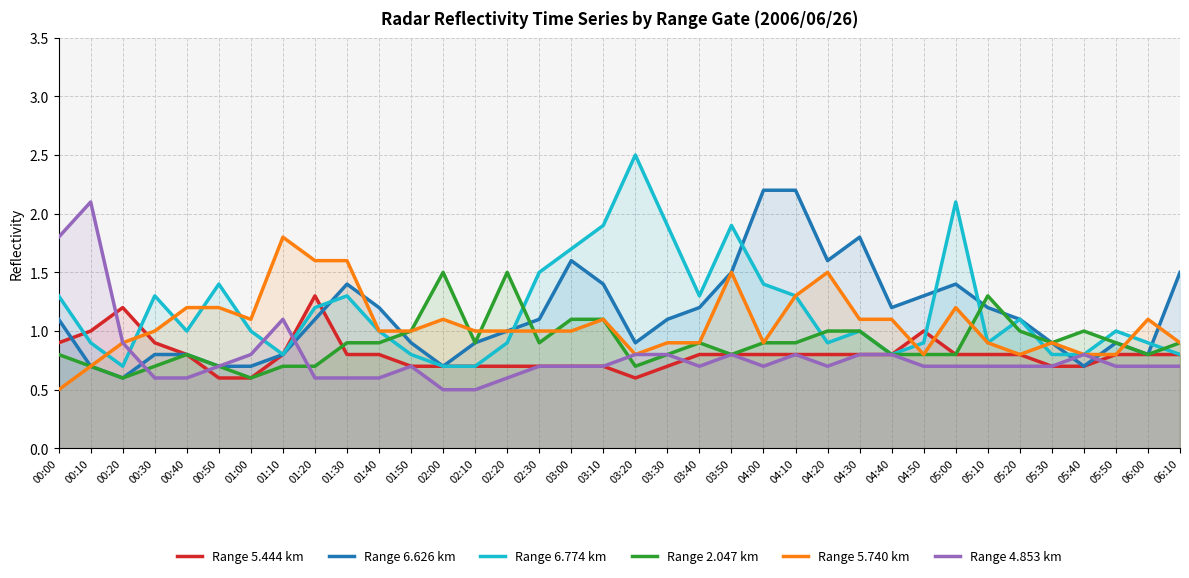

Which label corresponds to the largest value in the chart?

03:20